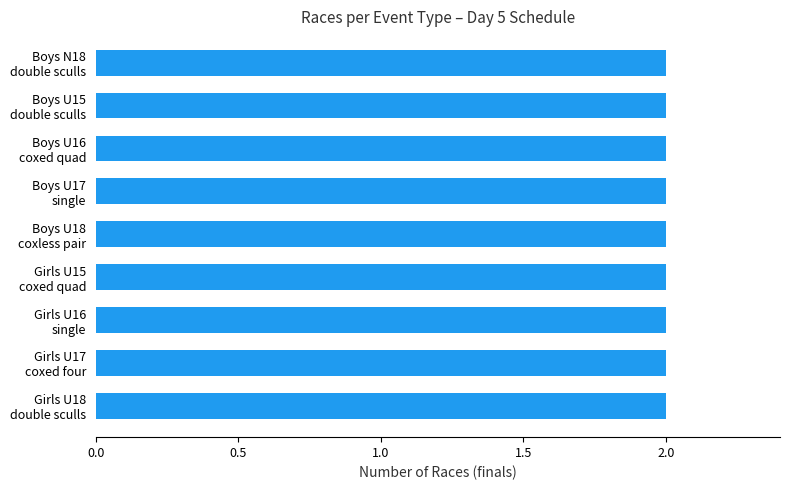

What is the value of the 7th bar from the left?

2